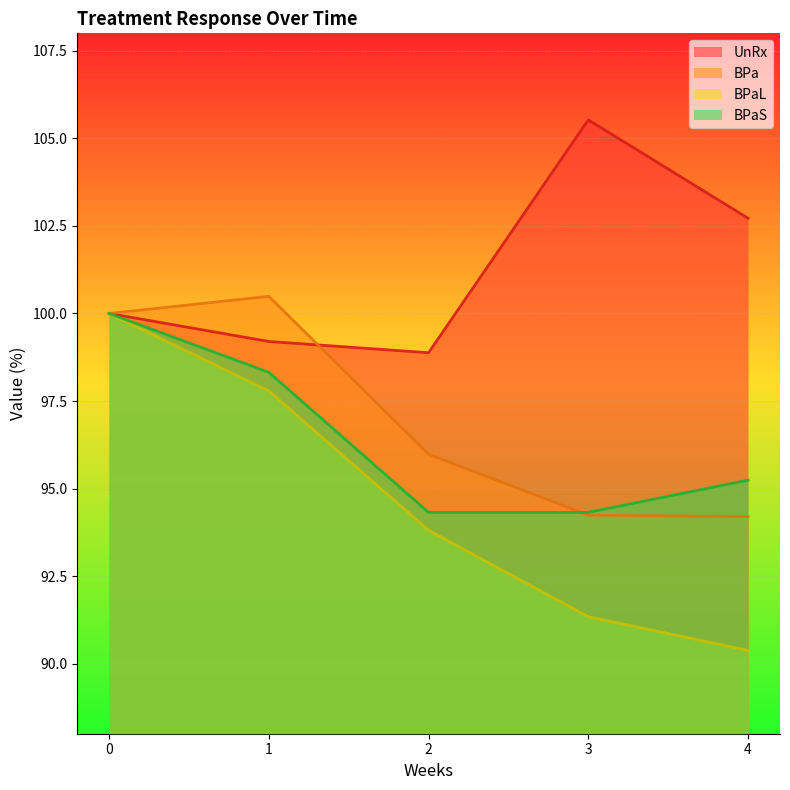

What value does the BPa series have at 1?

100.5